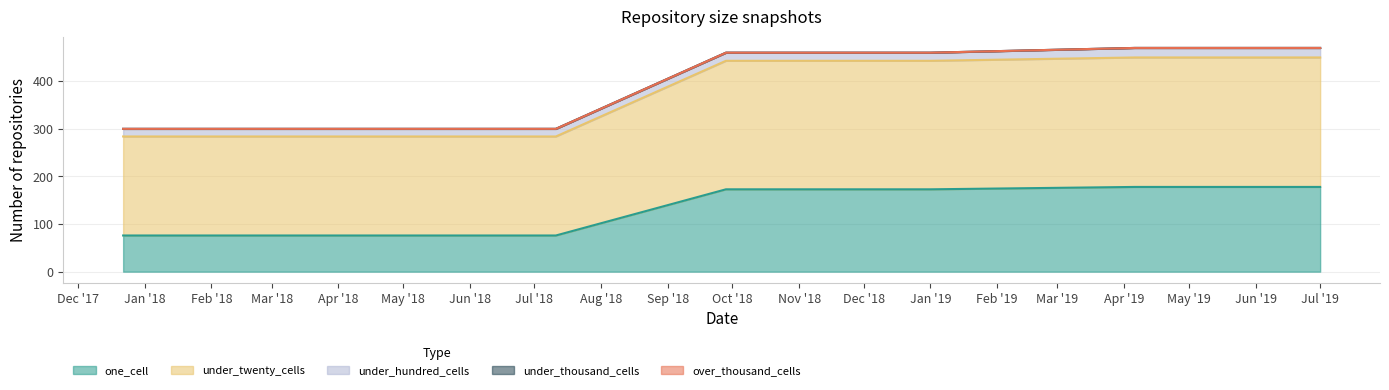

How many series are shown in this chart?

5